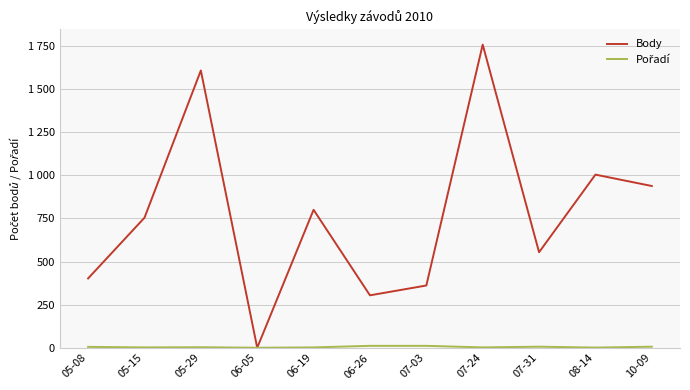

Does the chart have visible grid lines?

Yes